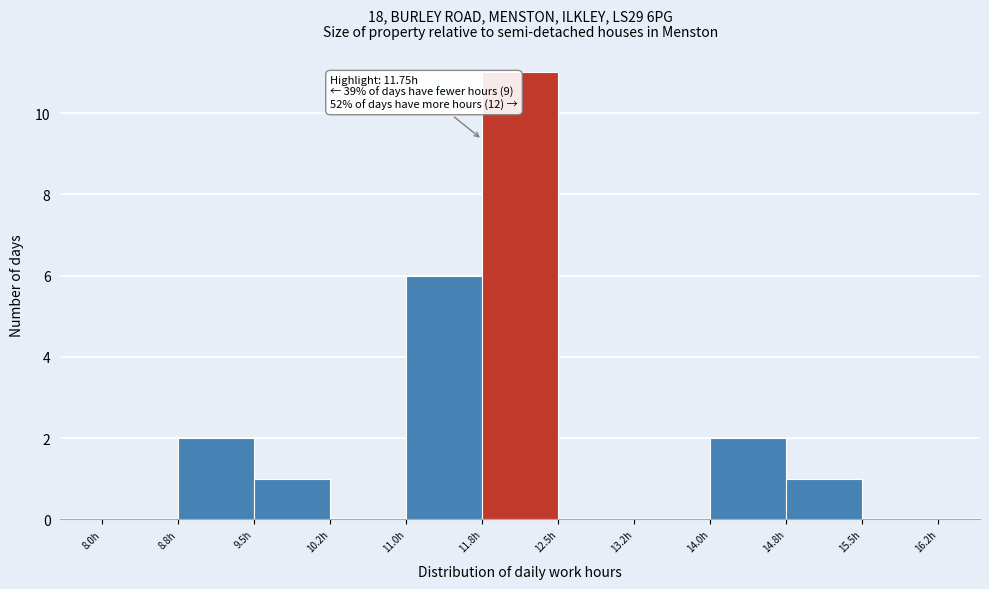

Over which range of the x-axis is the bar tallest?

11.75 to 12.50